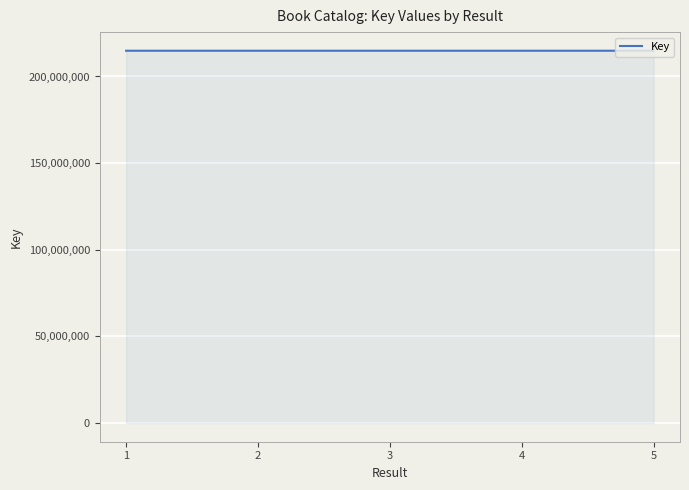

Approximately how many times larger is the value at 5 compared to 4?

1.0